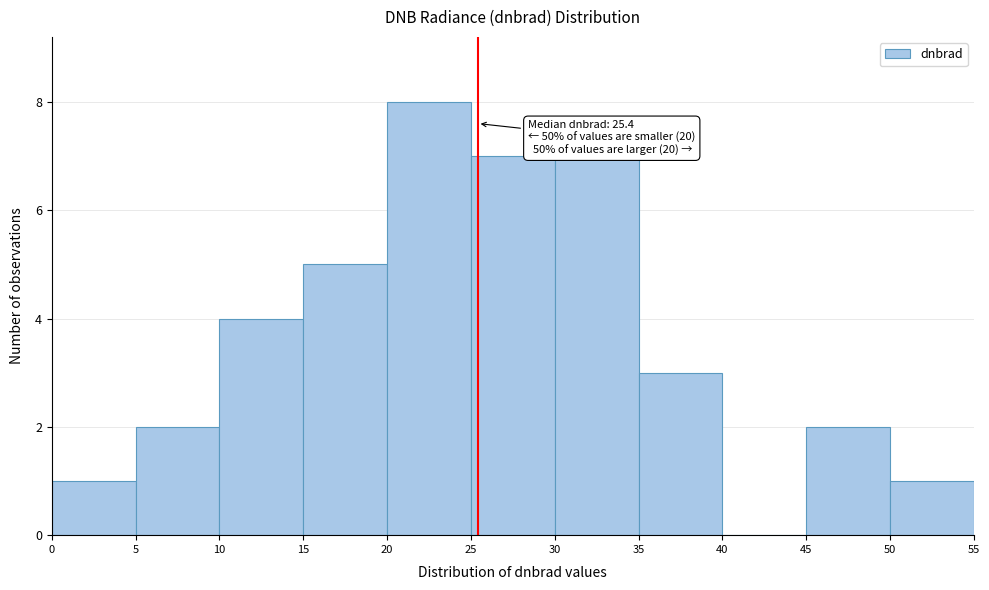

Which range on the x-axis has the tallest bar?

20 to 25